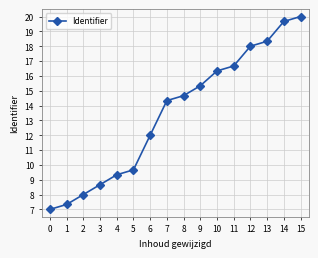

How many lines are shown in the chart?

1